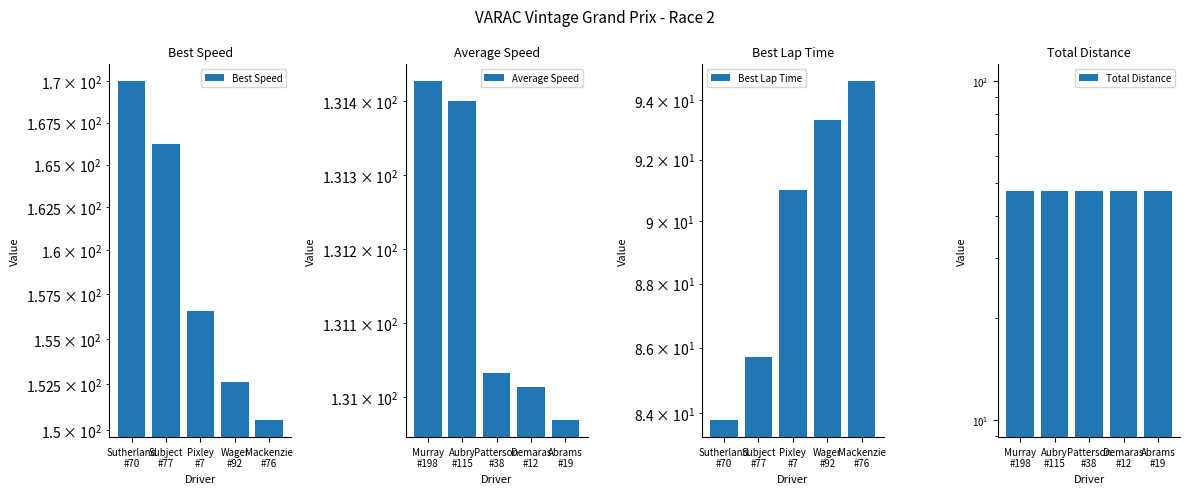

What is the approximate value of Best Lap Time at Subject
#77?

85.7